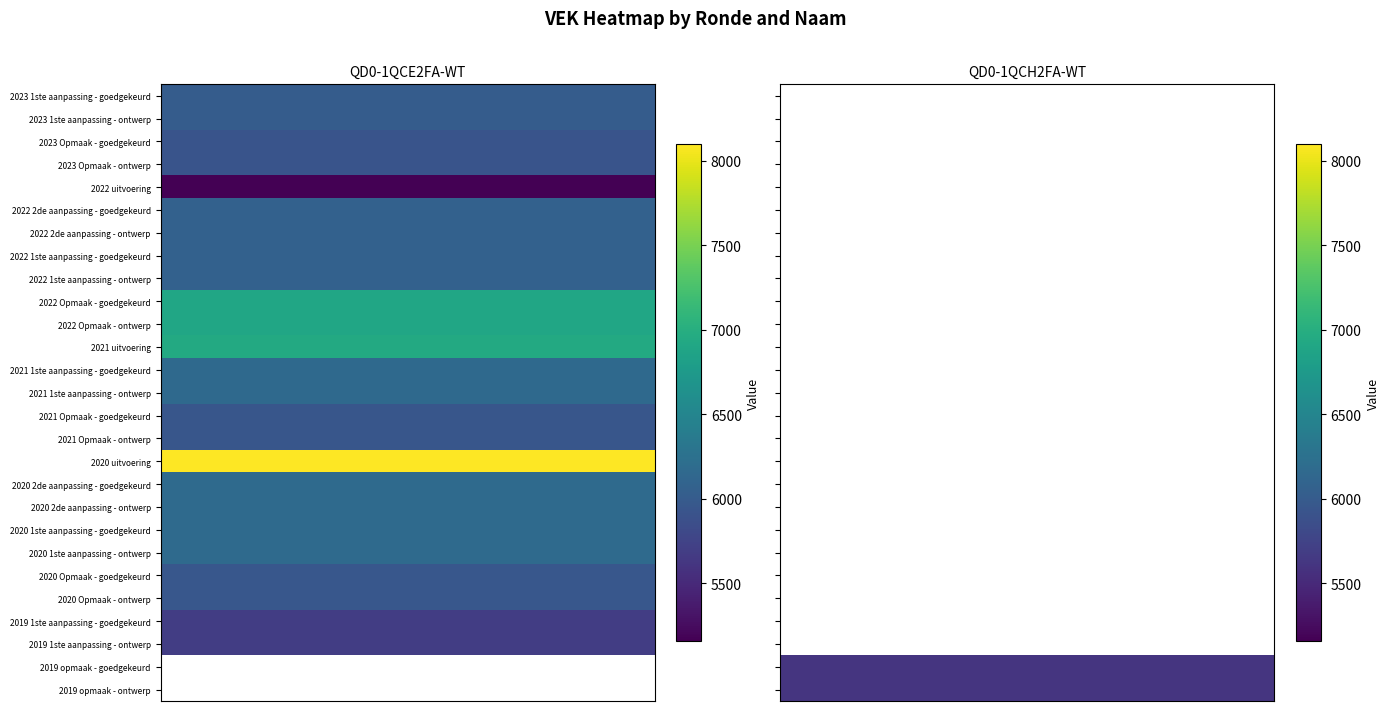

Is the value of QD0-1QCH2FA-WT at 2020 uitvoering greater than the value of QD0-1QCE2FA-WT at 2023 Opmaak - goedgekeurd?

No